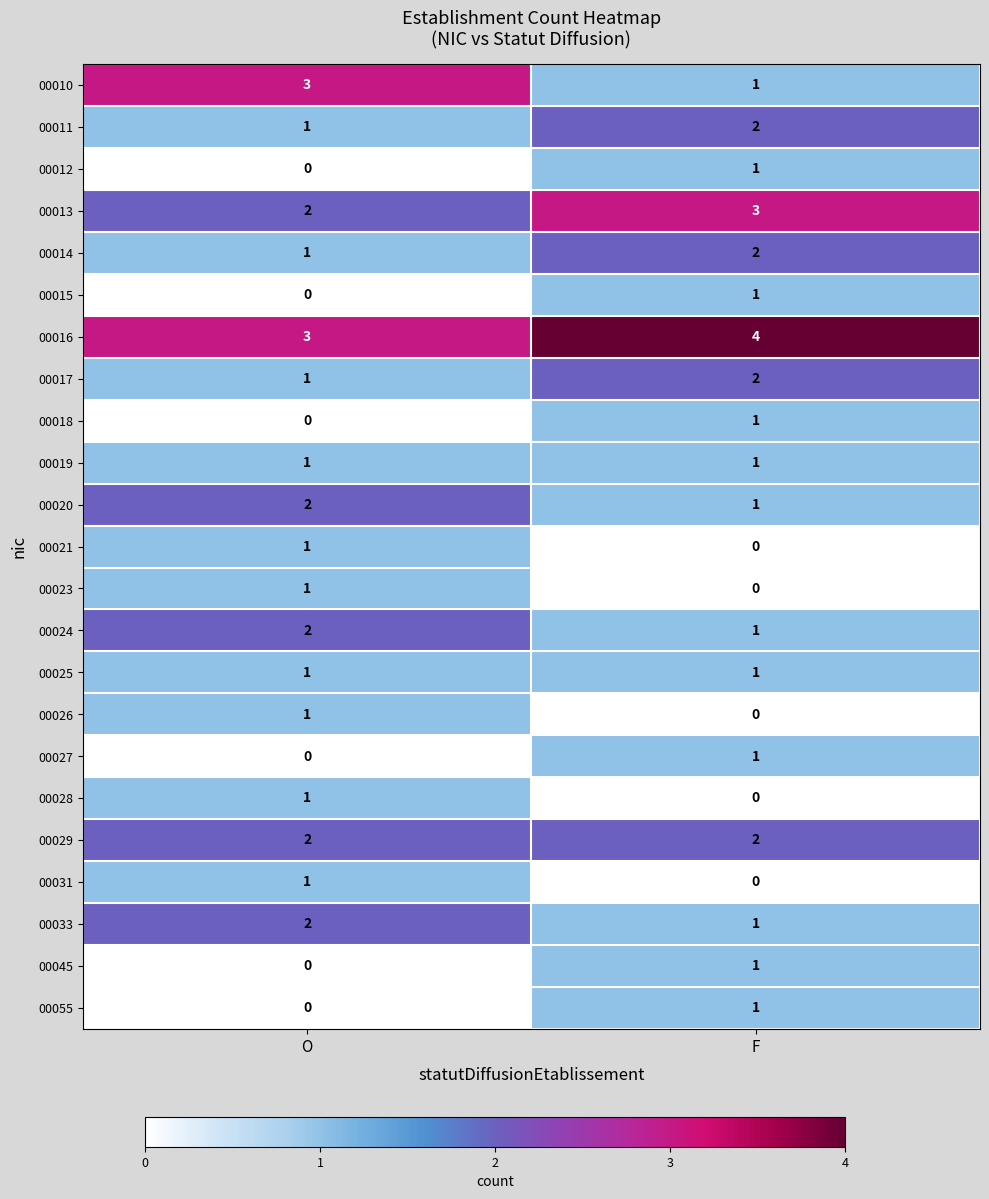

Rank the categories by 00027 value from lowest to highest.

O, F